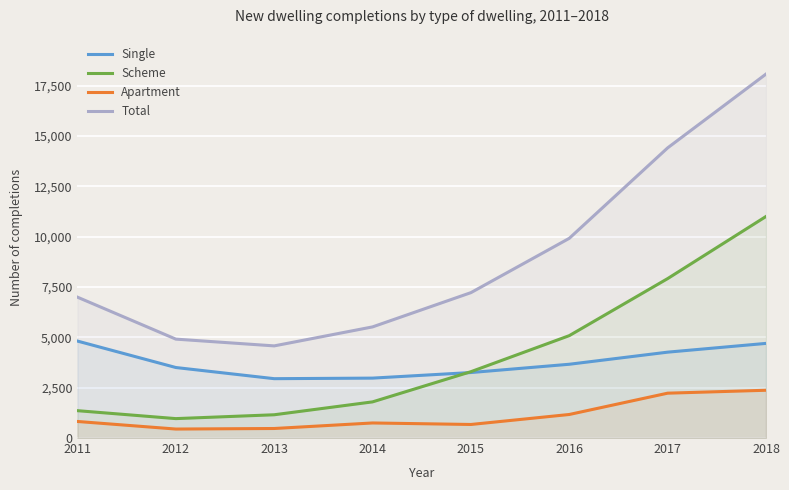

Reading right to left, list all the values displayed in this chart.

Single: 2018=4699	2017=4264	2016=3663	2015=3252	2014=2975	2013=2947	2012=3501	2011=4814
Scheme: 2018=11001	2017=7916	2016=5084	2015=3294	2014=1795	2013=1155	2012=964	2011=1358
Apartment: 2018=2372	2017=2227	2016=1169	2015=673	2014=748	2013=473	2012=446	2011=822
Total: 2018=18072	2017=14407	2016=9916	2015=7219	2014=5518	2013=4575	2012=4911	2011=6994